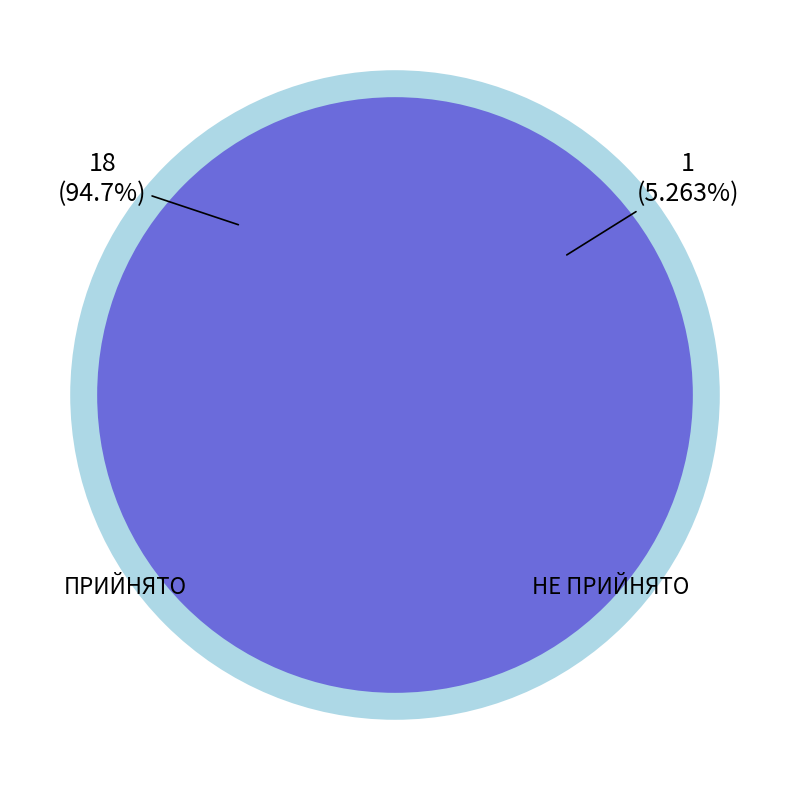

Rank the categories by value from highest to lowest.

ПРИЙНЯТО, НЕ ПРИЙНЯТО